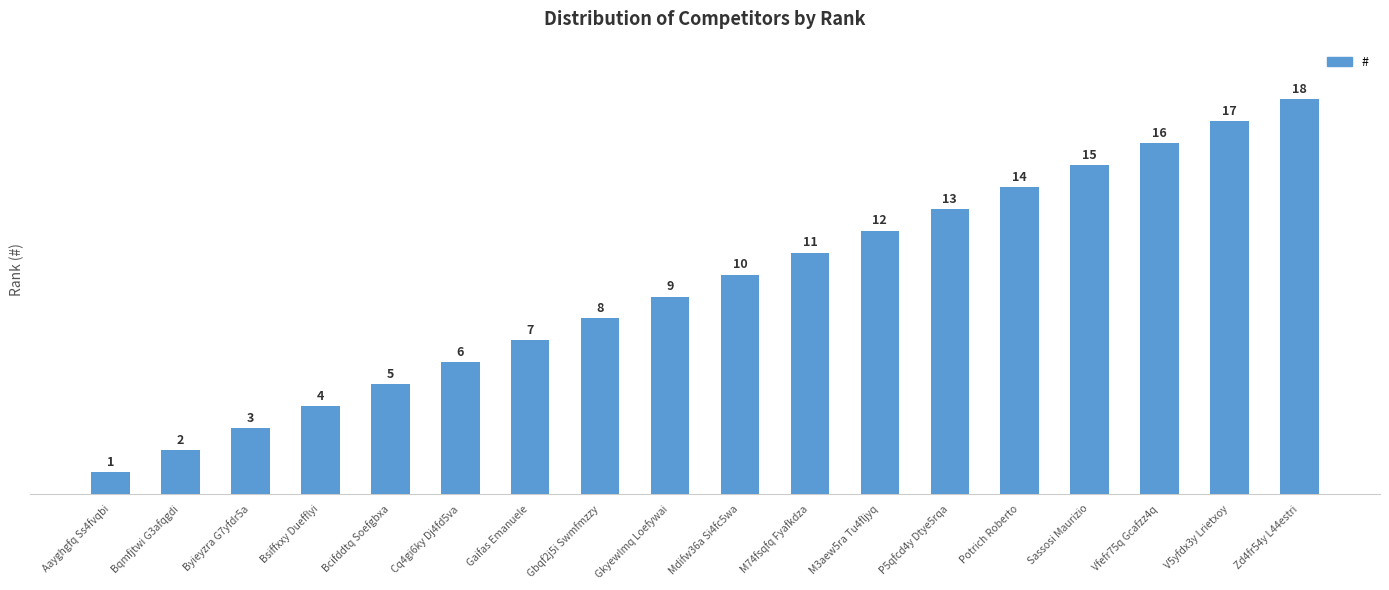

What is the maximum value shown in the chart?

18